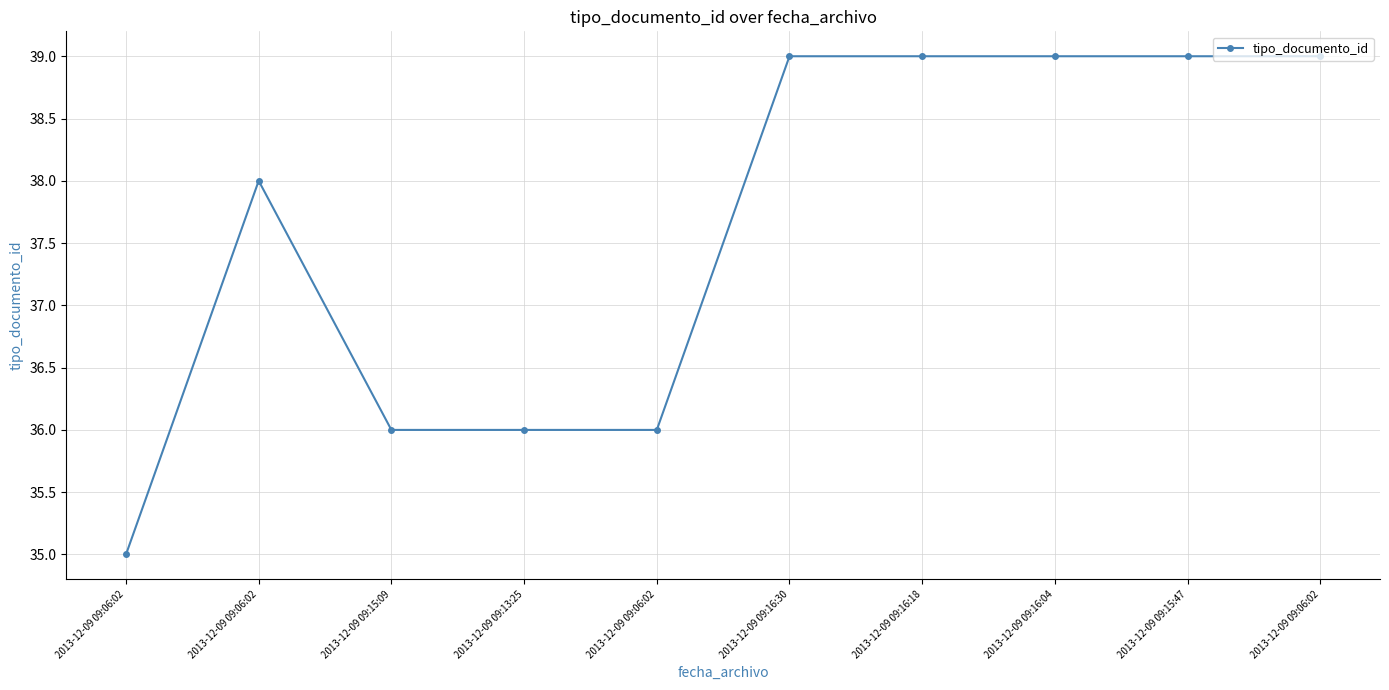

How many categories are shown in the chart?

10